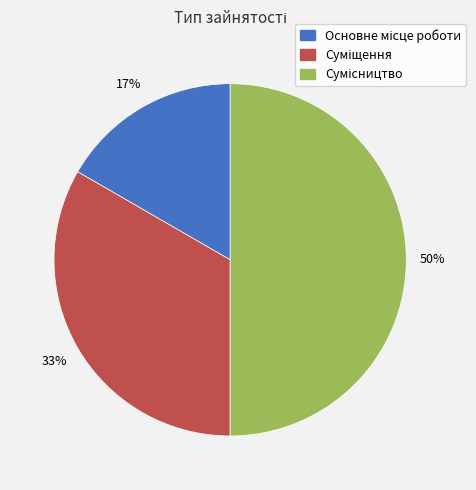

To the nearest percent, what is the difference between the largest and smallest slice percentages?

33%